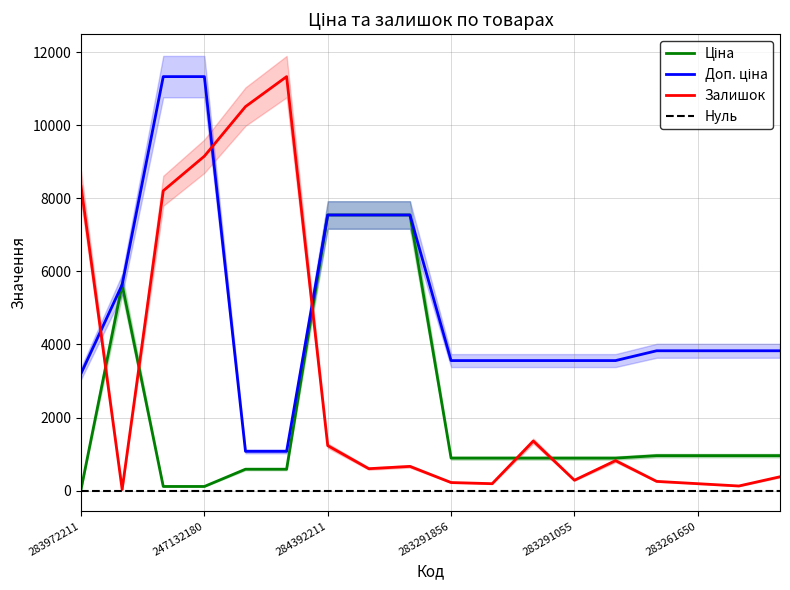

Does the chart display data point markers on the line(s)?

No